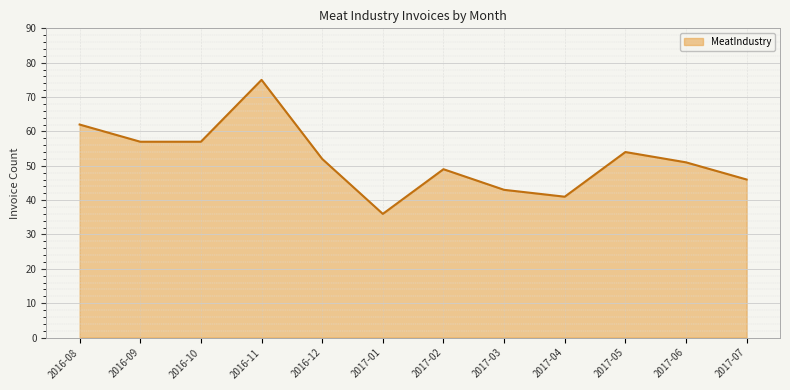

The value at 2016-12 is 17. True or false?

False